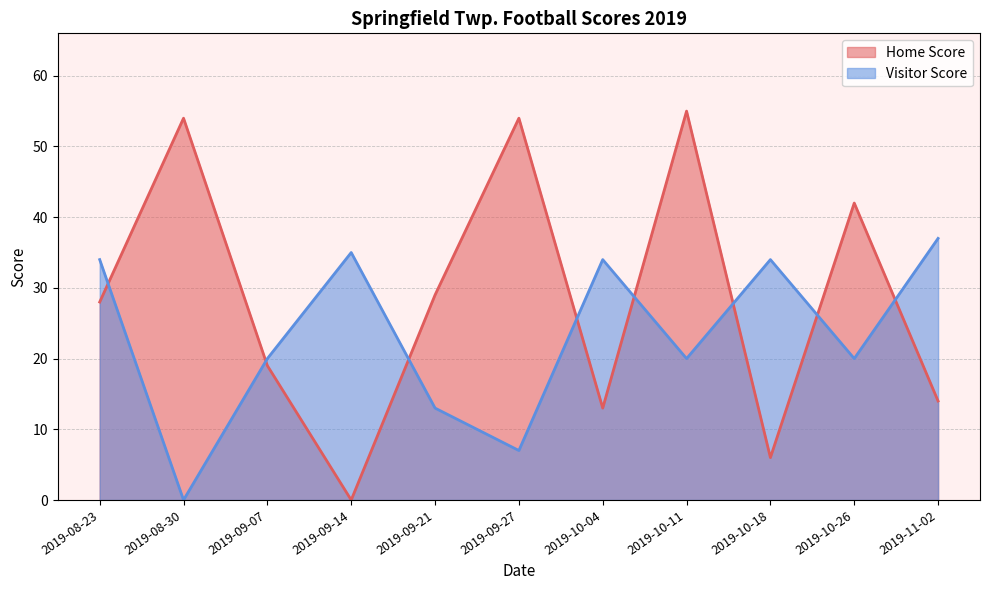

What is the difference between the maximum and minimum values in the Home Score series?

55